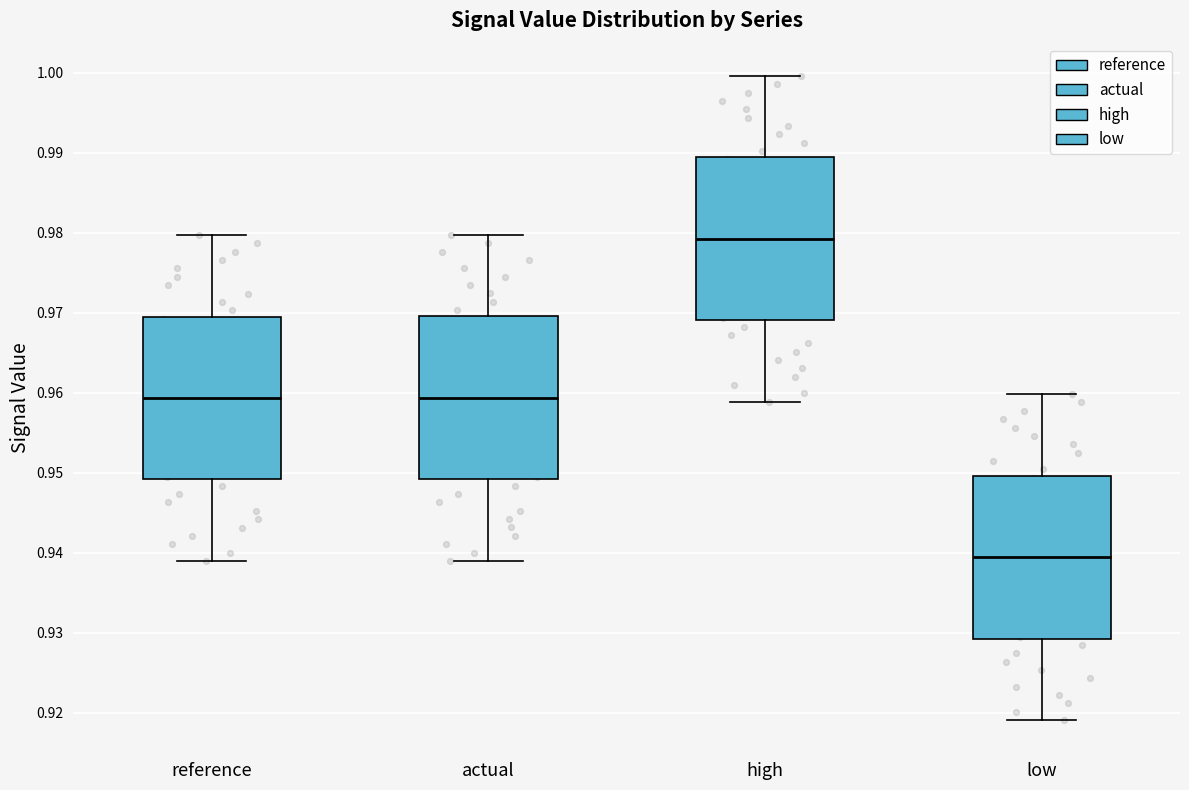

Where does the upper whisker of the box for reference end on the y-axis? The values are not printed on the chart, so give them approximately, as read against the axis.

0.980